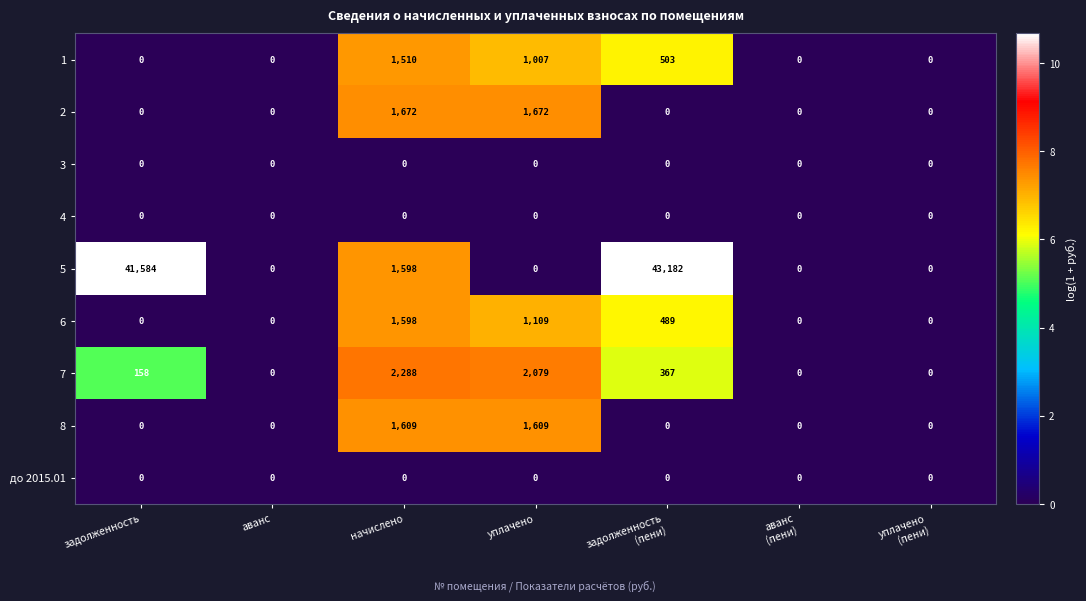

What is the difference between the highest and lowest values at уплачено?

2079